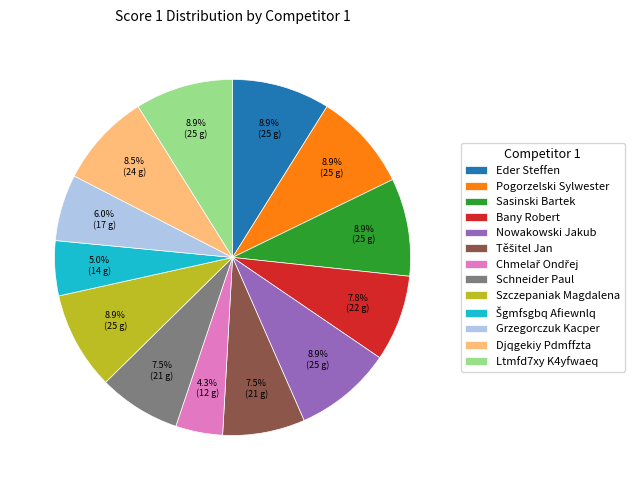

Approximately how many times larger is the value at Grzegorczuk Kacper compared to Pogorzelski Sylwester?

0.7